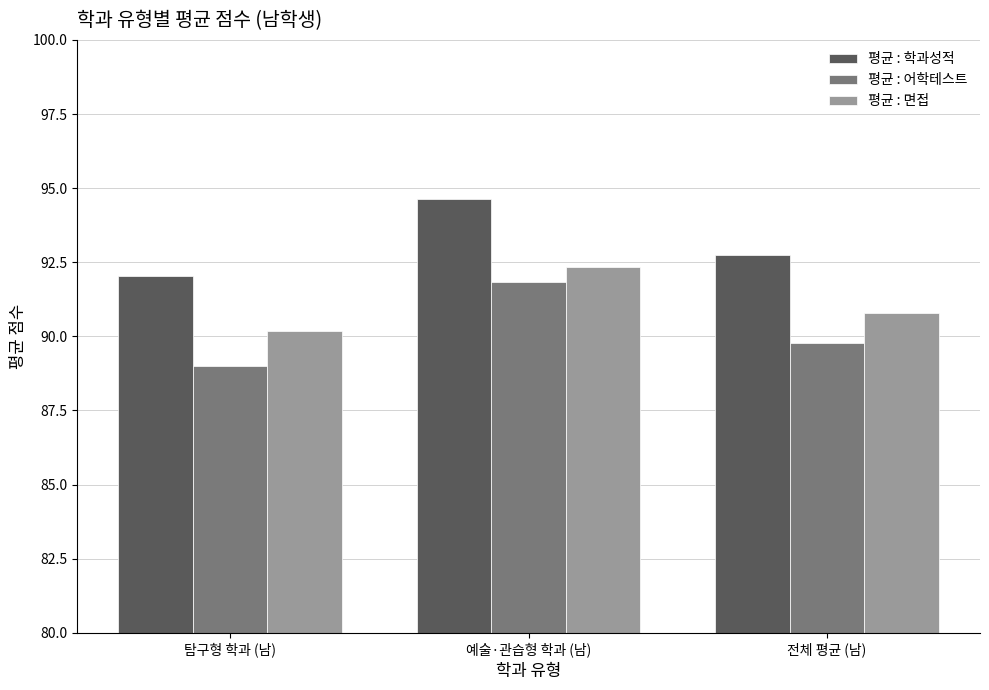

What is the total value across all series at 전체 평균 (남)?

273.3